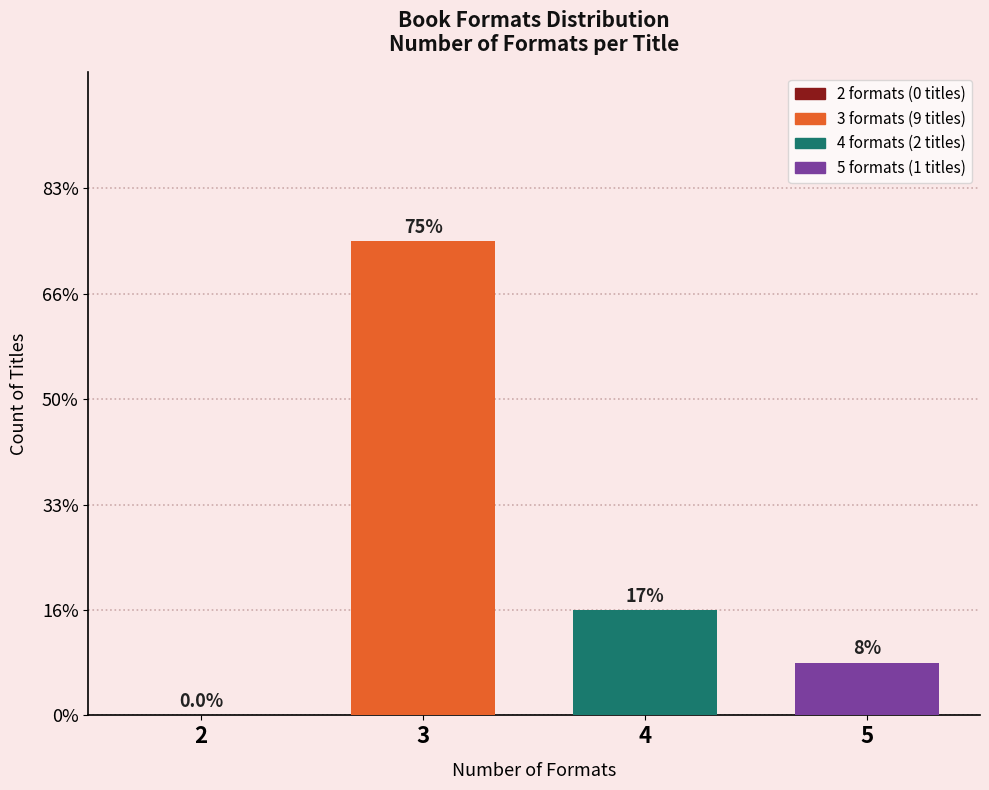

Are the bars horizontal?

No